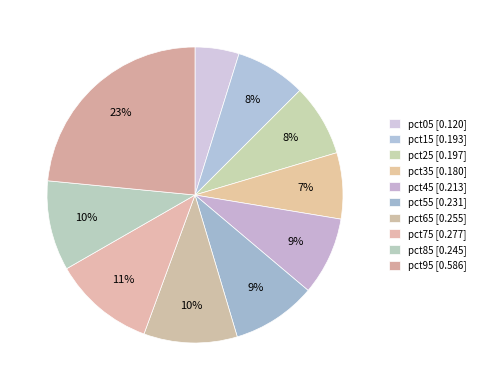

How many segments does this pie chart have?

10